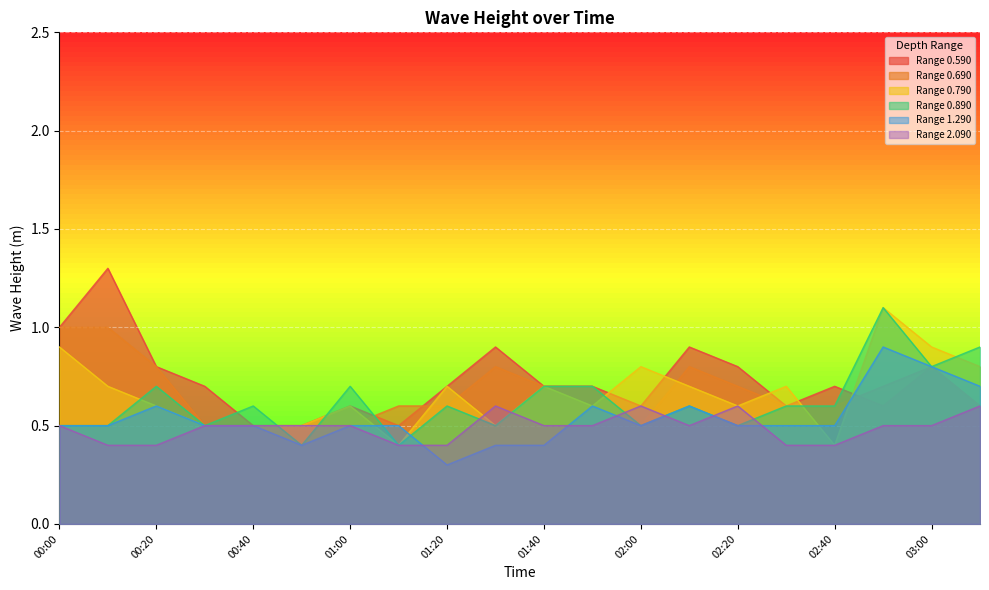

How many categories are shown in the chart?

20